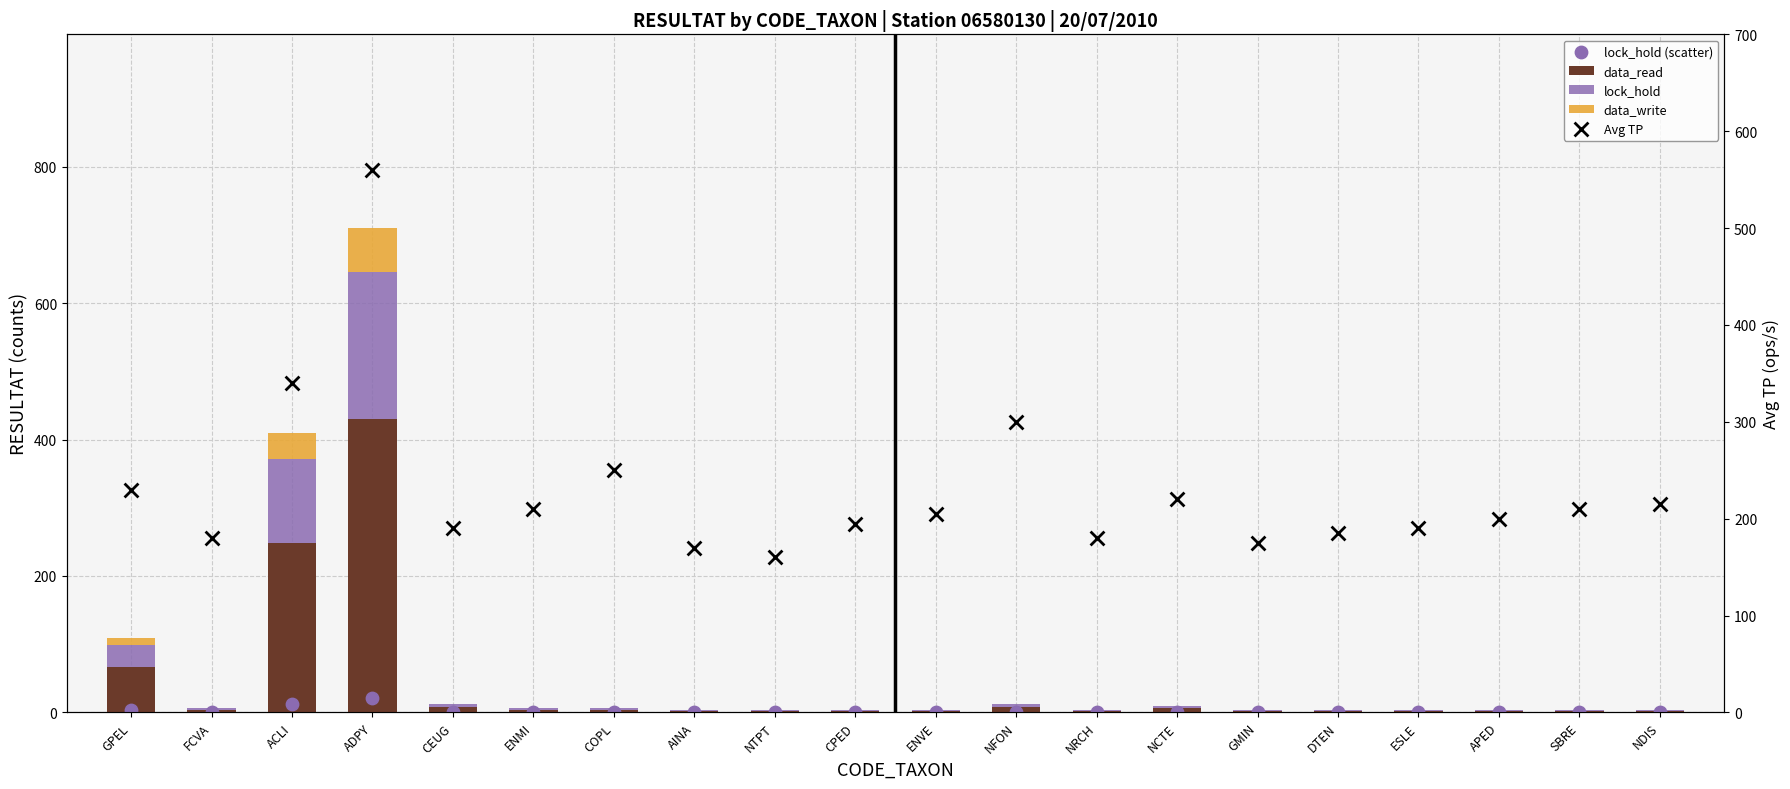

What are all the series names shown in the legend?

data_read, lock_hold, data_write, lock_hold (scatter), Avg TP